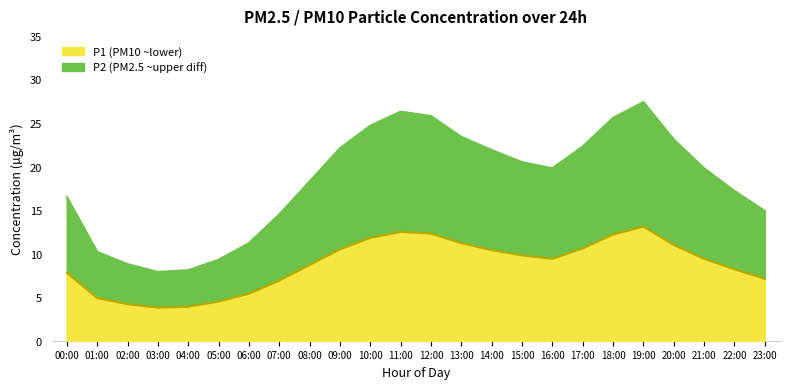

True or false: P2 (PM2.5) has more than 1 points higher than both neighbors.

True